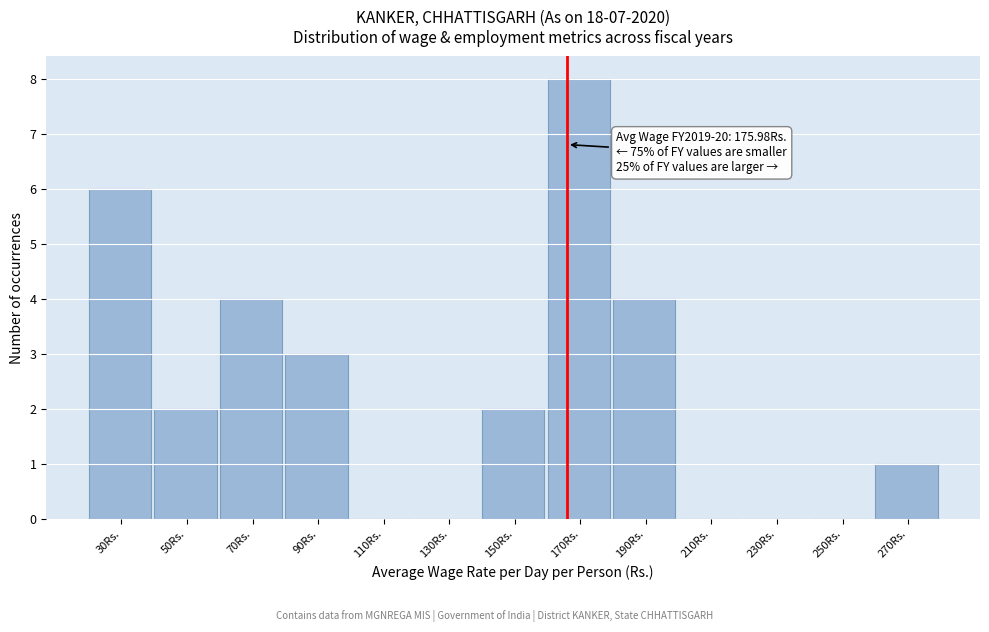

Reading right to left, list all the values displayed in this chart.

270Rs.=1	250Rs.=0	230Rs.=0	210Rs.=0	190Rs.=4	170Rs.=8	150Rs.=2	130Rs.=0	110Rs.=0	90Rs.=3	70Rs.=4	50Rs.=2	30Rs.=6